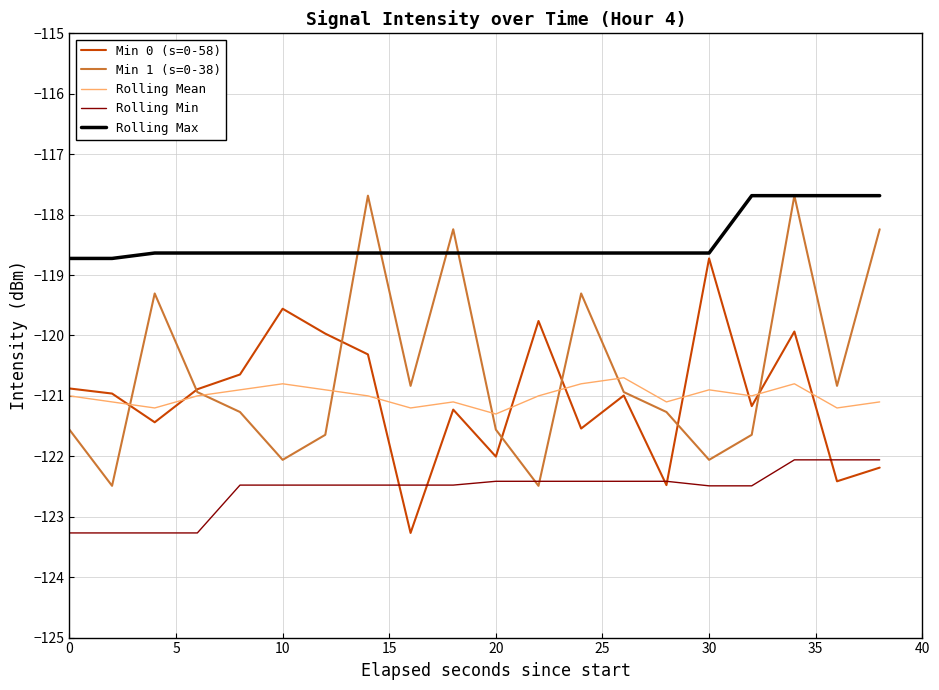

How many lines are shown in the chart?

5